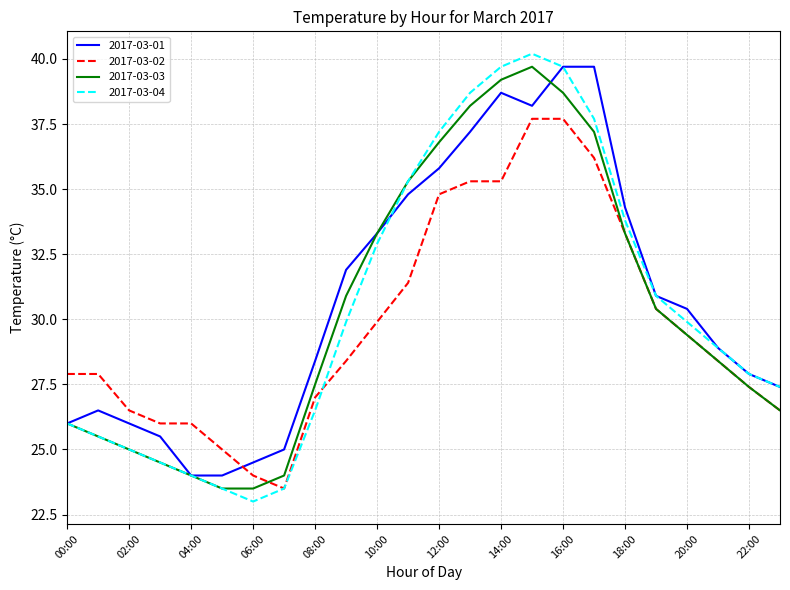

What is the minimum value shown in the chart?

23.0